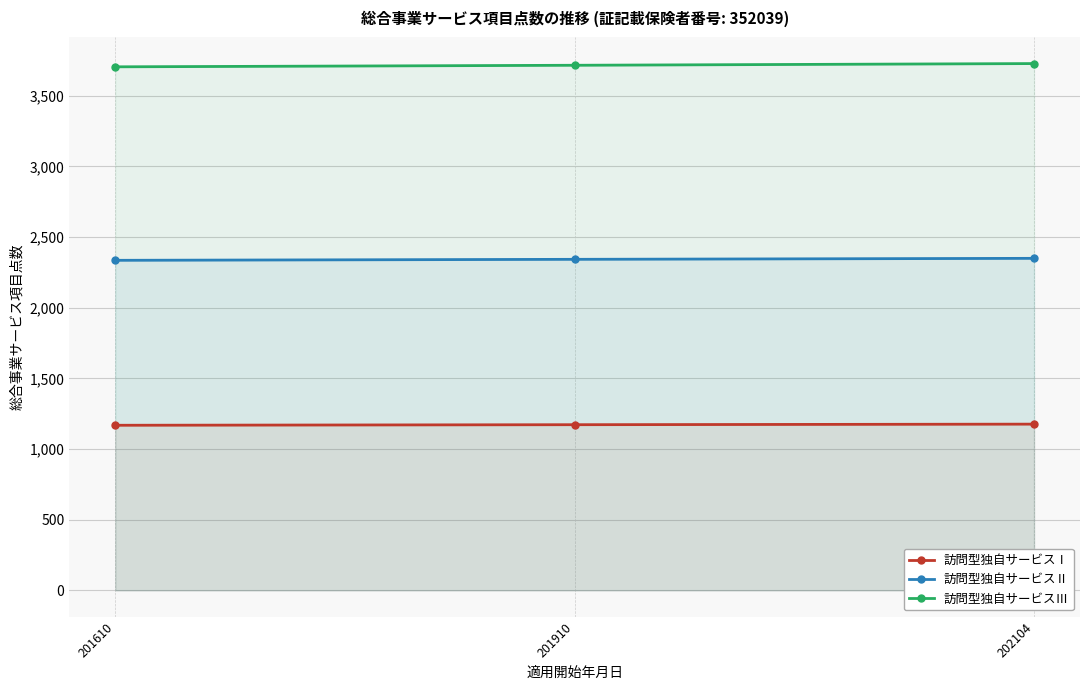

At which label does 訪問型独自サービスⅢ first exceed 3715?

202104